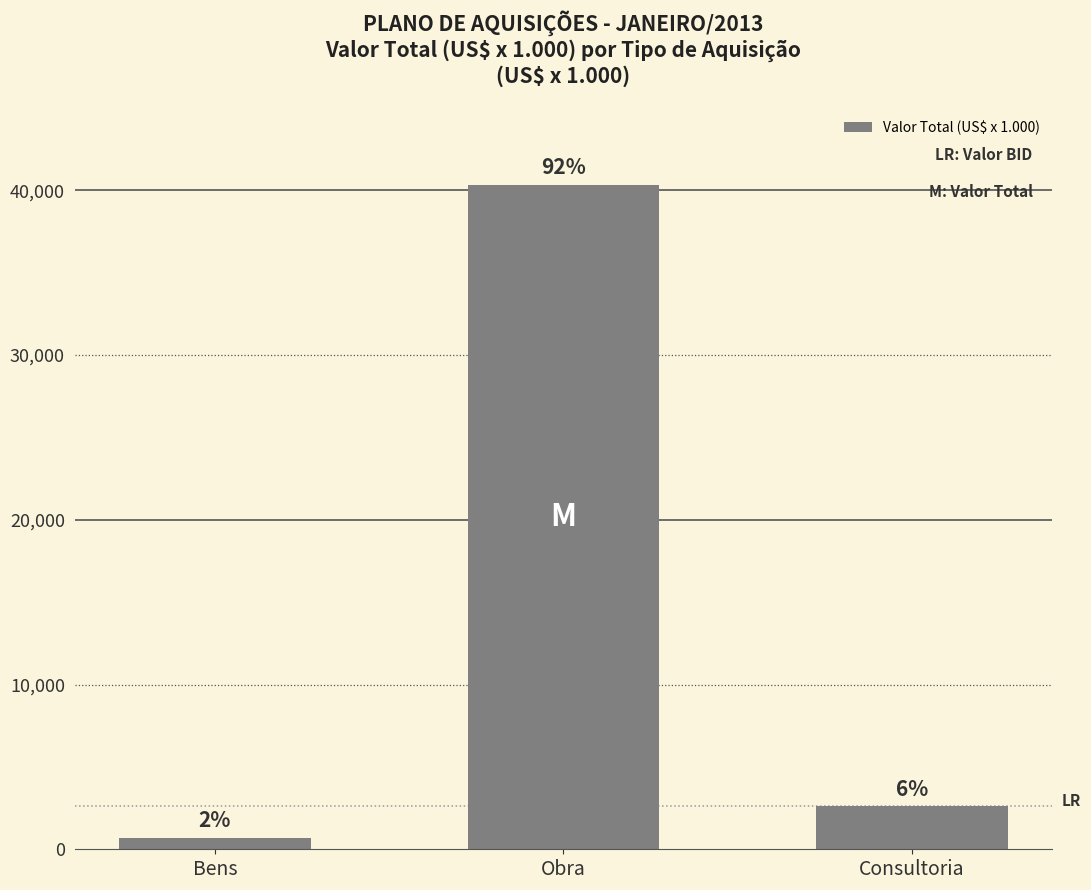

How many bars are there in total?

3